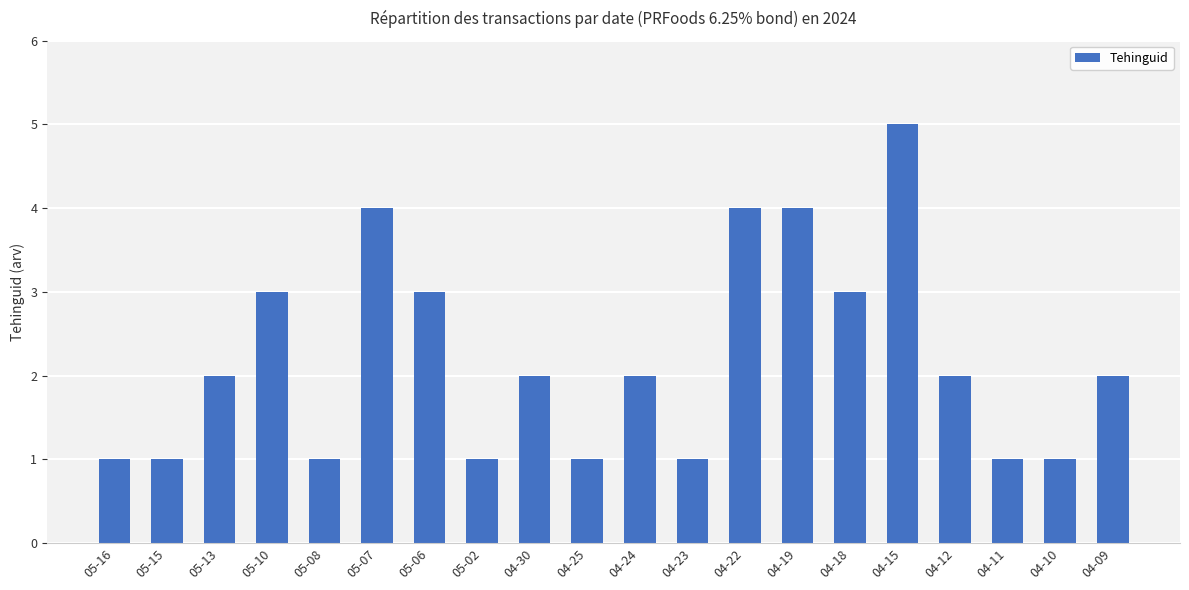

Which has a higher value, 05-15 or 05-07?

05-07